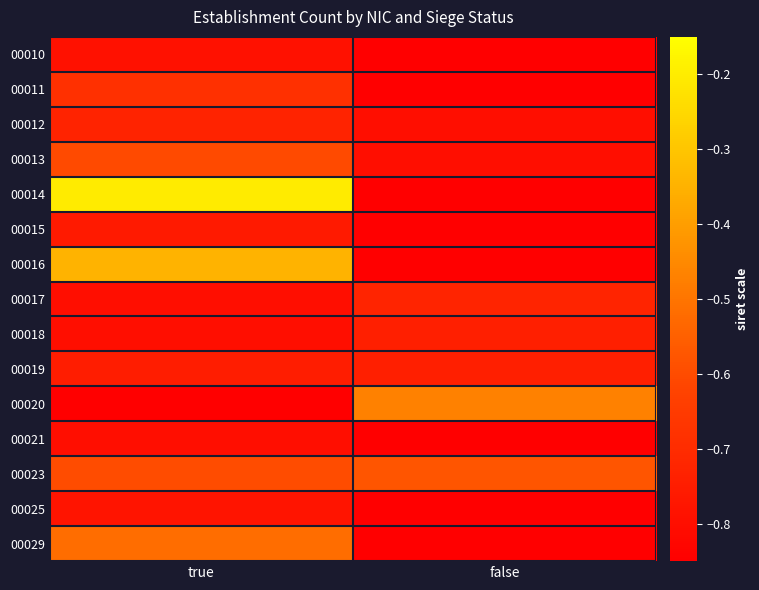

List the series in order of their peak value, highest first.

00014, 00016, 00020, 00029, 00023, 00013, 00011, 00017, 00012, 00019, 00018, 00015, 00025, 00010, 00021